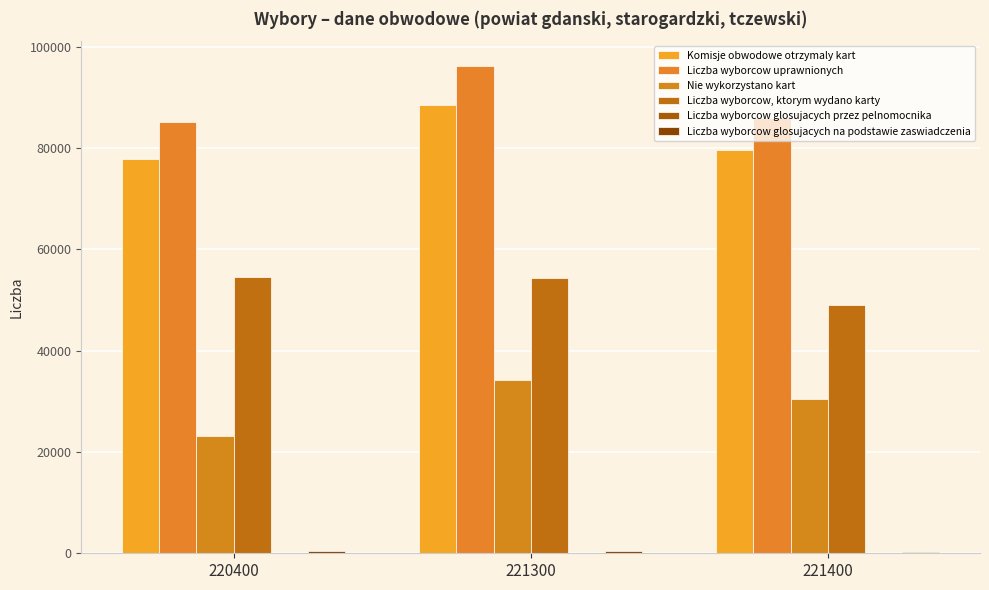

True or false: Liczba wyborcow, ktorym wydano karty has a value of 54392 at 221300.

True